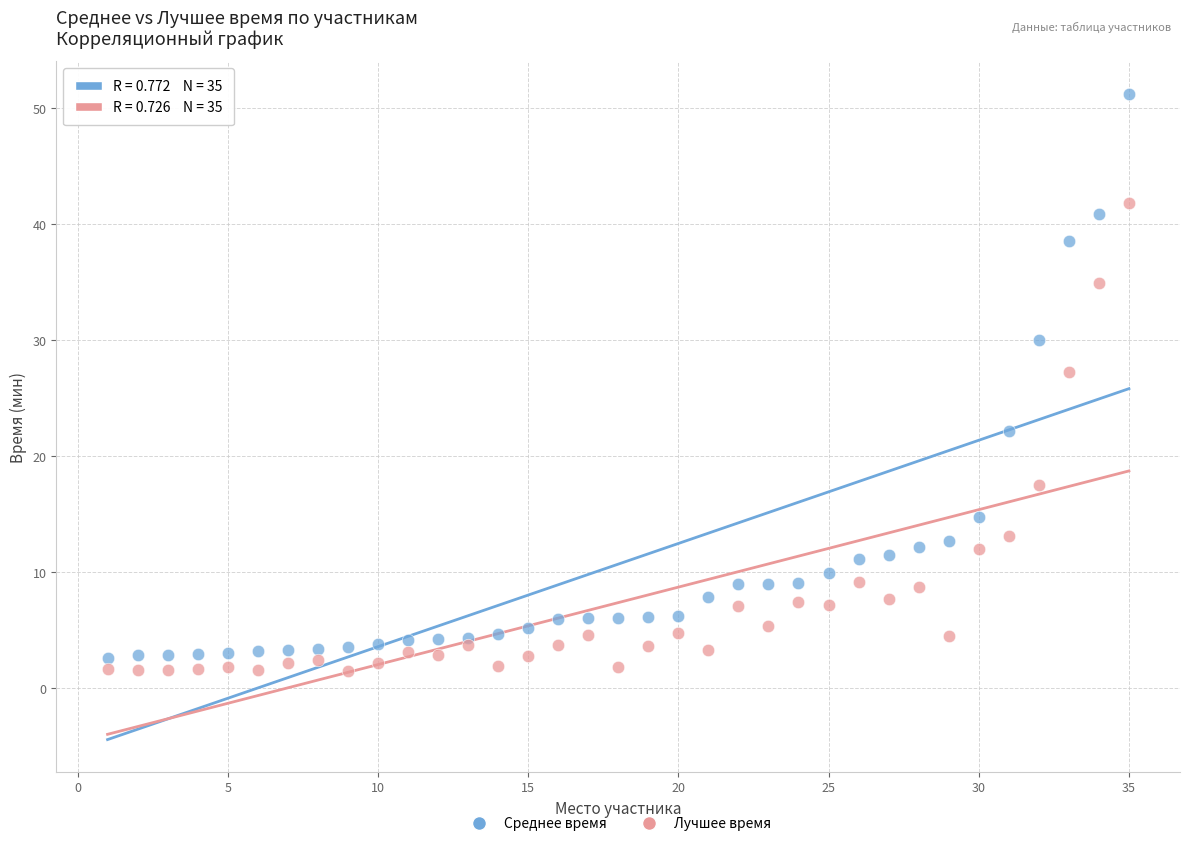

Across all series, what Y value is closest to 26?

27.2